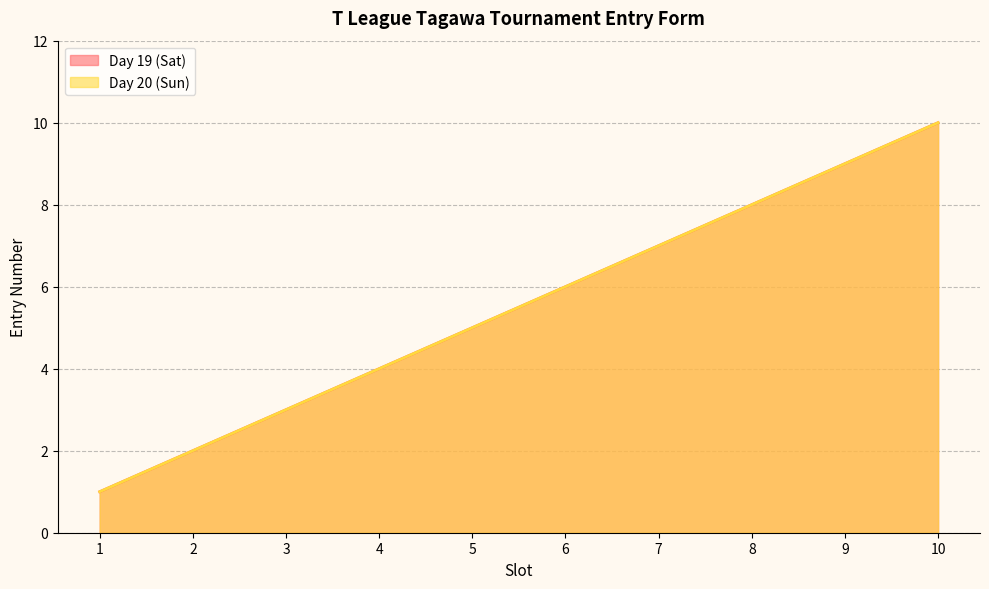

True or false: Day 19 (Sat) and Day 20 (Sun) intersect in this chart.

False